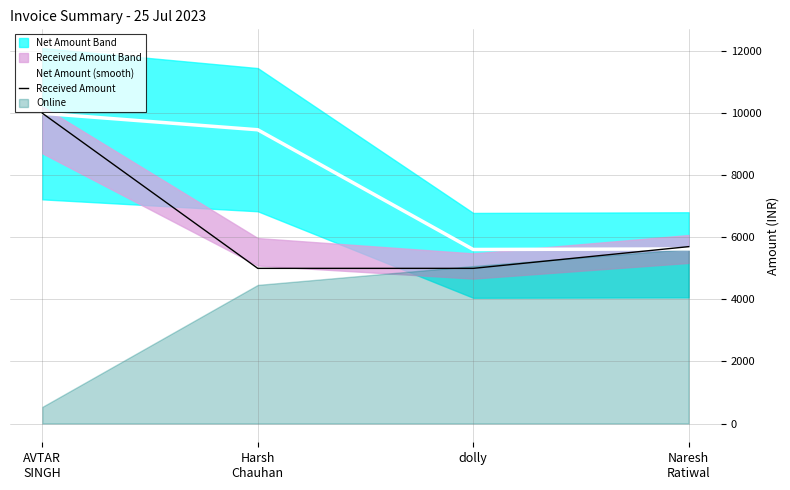

Between AVTAR
SINGH and Harsh
Chauhan, which series saw the biggest shift?

Received Amount